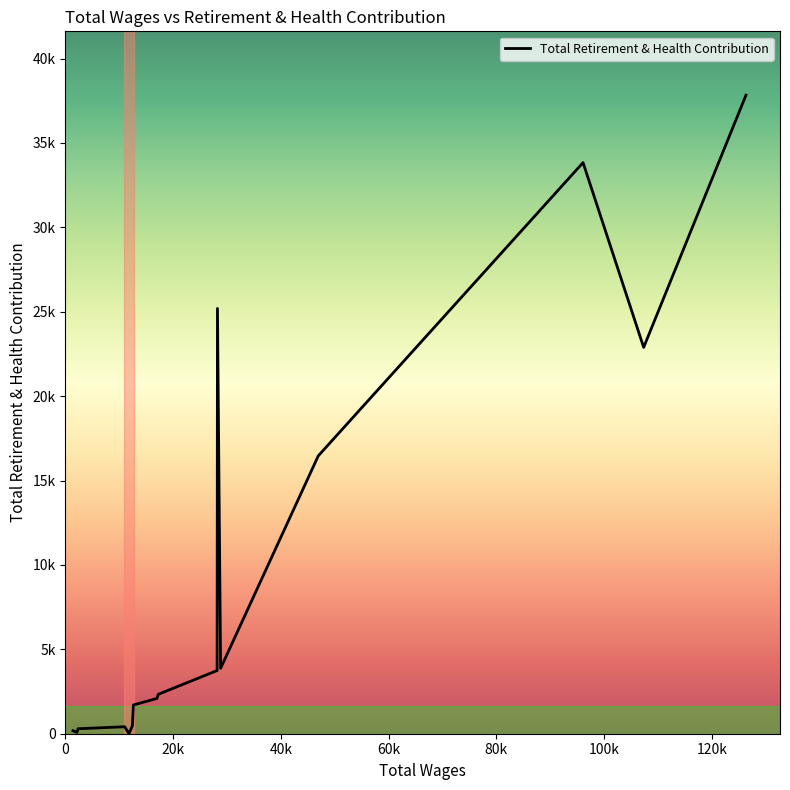

How many data points are less than 2335?

8